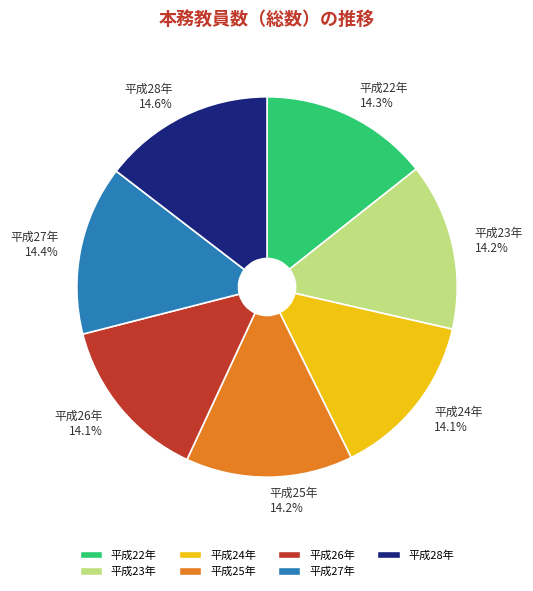

Is there a majority slice in this chart?

No